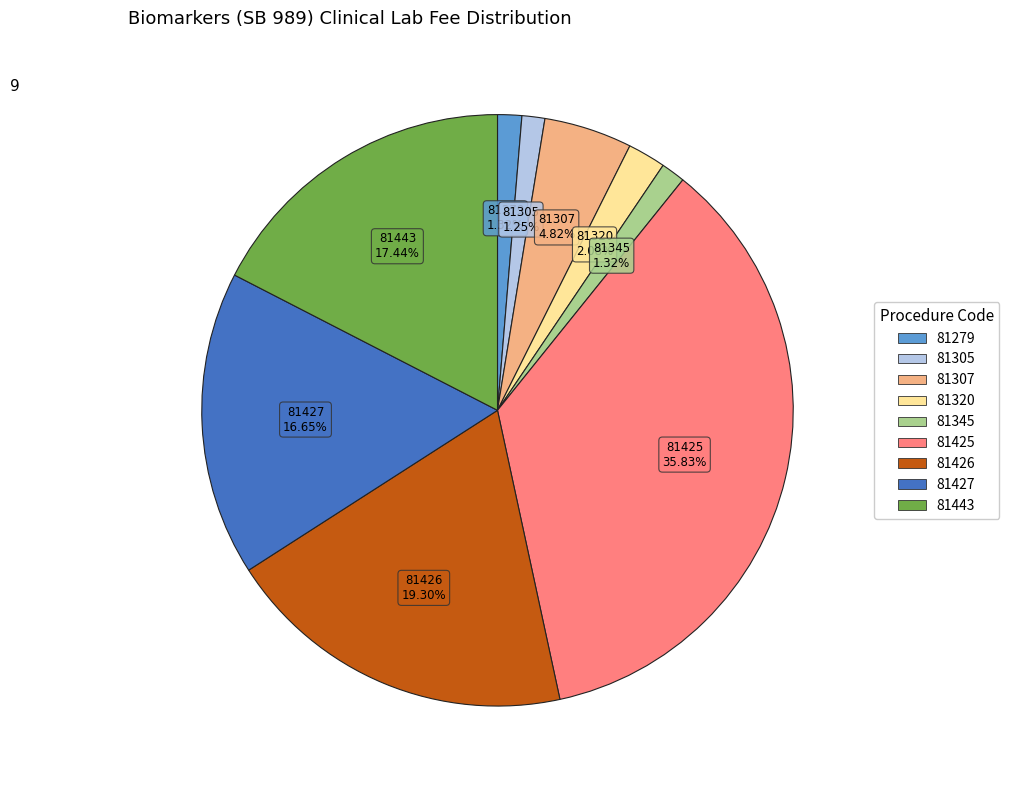

What is the ratio of the value at 81426 to the value at 81427?

1.2